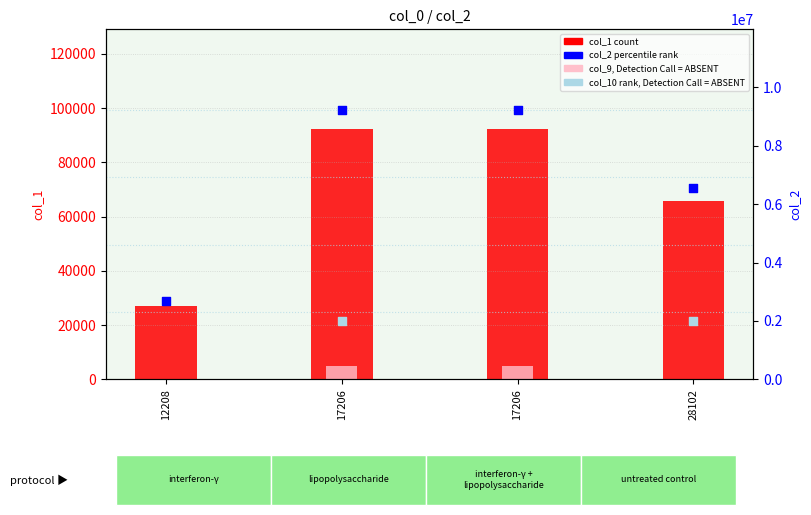

Which series reaches the minimum Y coordinate?

col_1 (count)